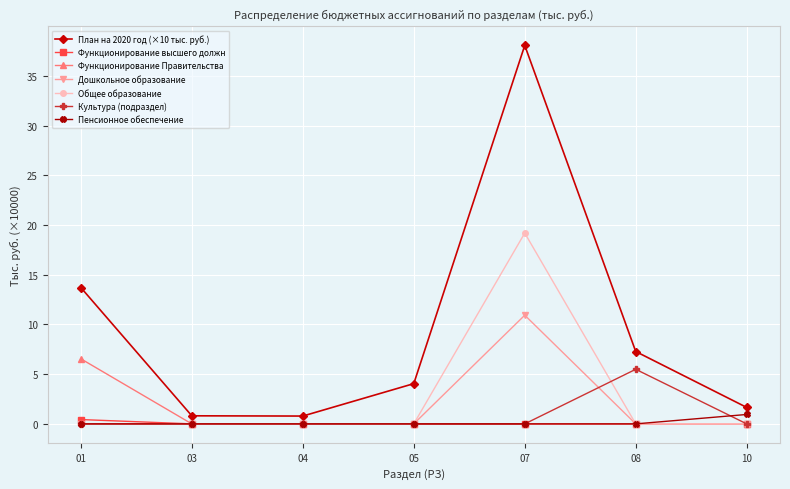

How many interior local peaks does the План на 2020 год (×10 тыс. руб.) series have?

1